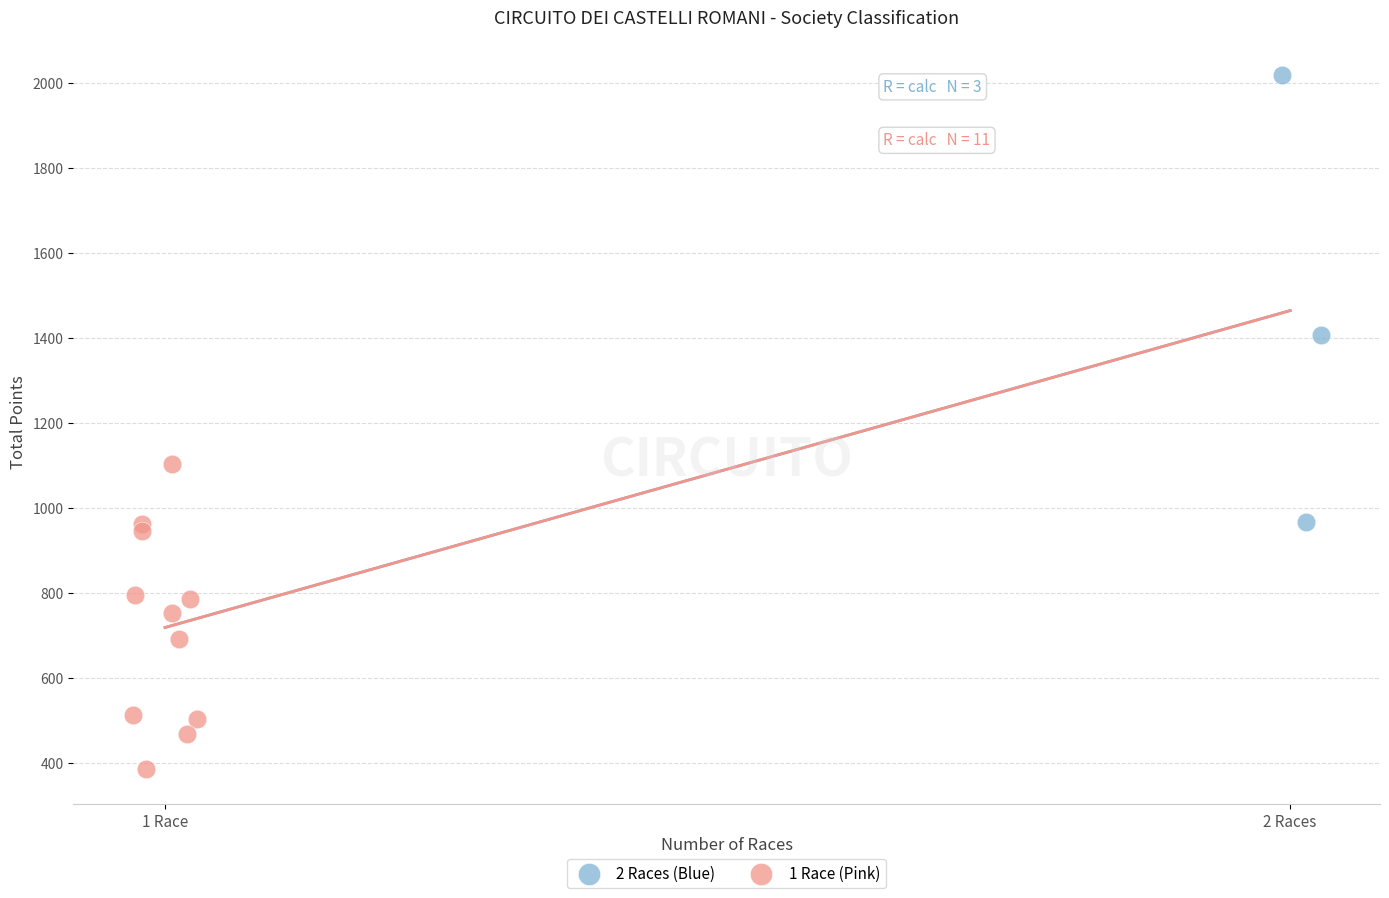

Which series contains the lowest Y value?

1 Race (Pink)